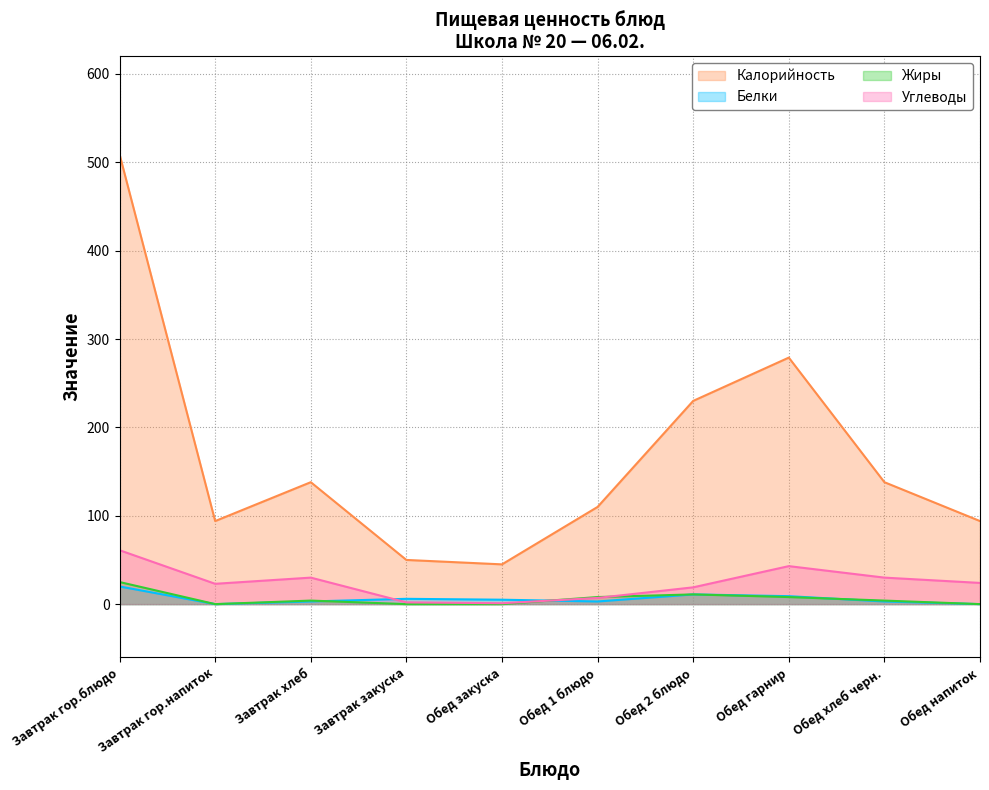

Reading left to right, transcribe all the data shown in this chart.

Калорийность: 509	94	138	50	45	110	230	279	138	94
Белки: 20	0	3	6	5	3	11	9	3	0
Жиры: 25	0	4	0	0	8	11	8	4	0
Углеводы: 61	23	30	2	1	7	19	43	30	24